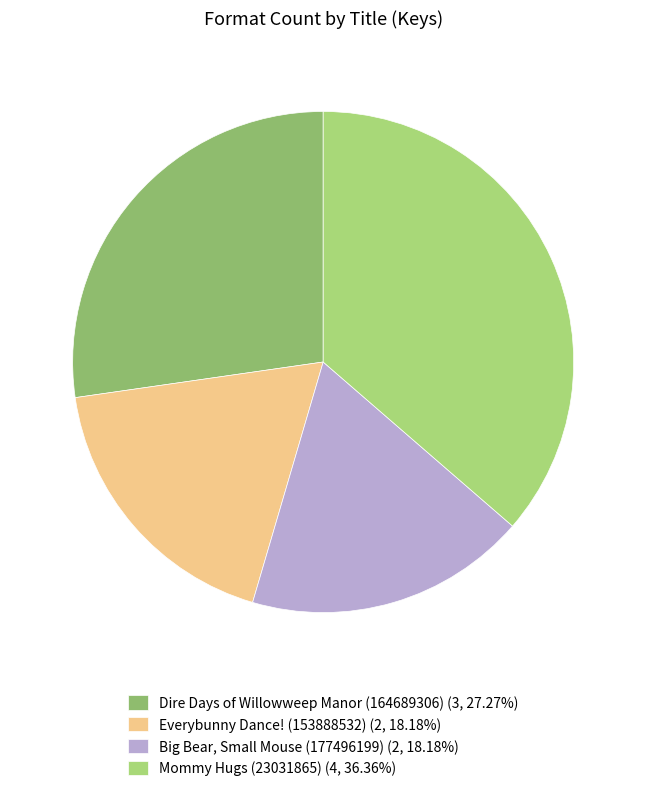

Rank the categories by value from highest to lowest.

Mommy Hugs (23031865), Dire Days of Willowweep Manor (164689306), Everybunny Dance! (153888532), Big Bear, Small Mouse (177496199)